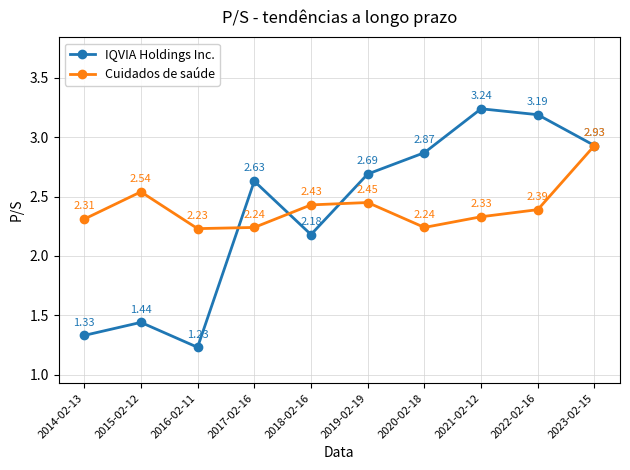

The Cuidados de saúde series shows 1.2 at 2020-02-18. True or false?

False